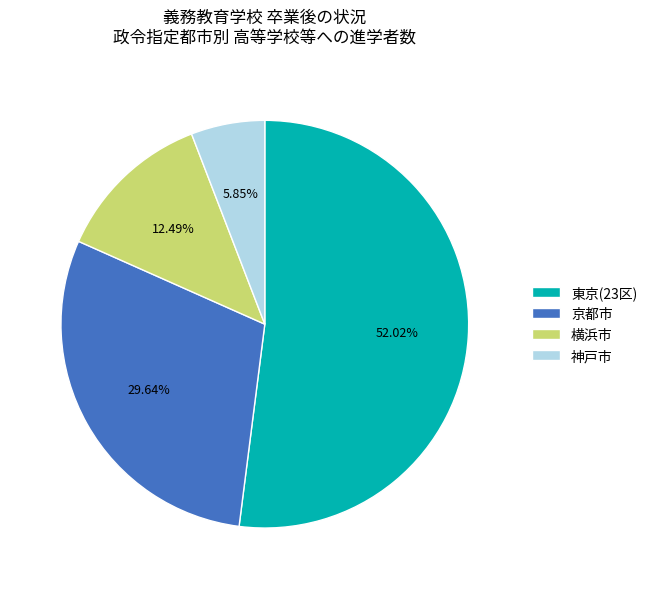

Between 神戸市 and 京都市, which is larger?

京都市